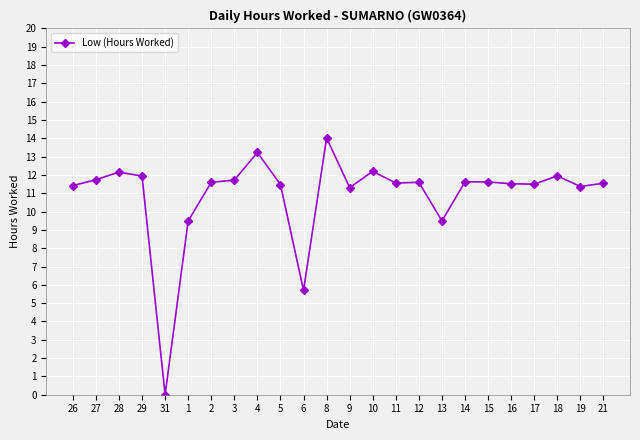

How many lines are shown in the chart?

1